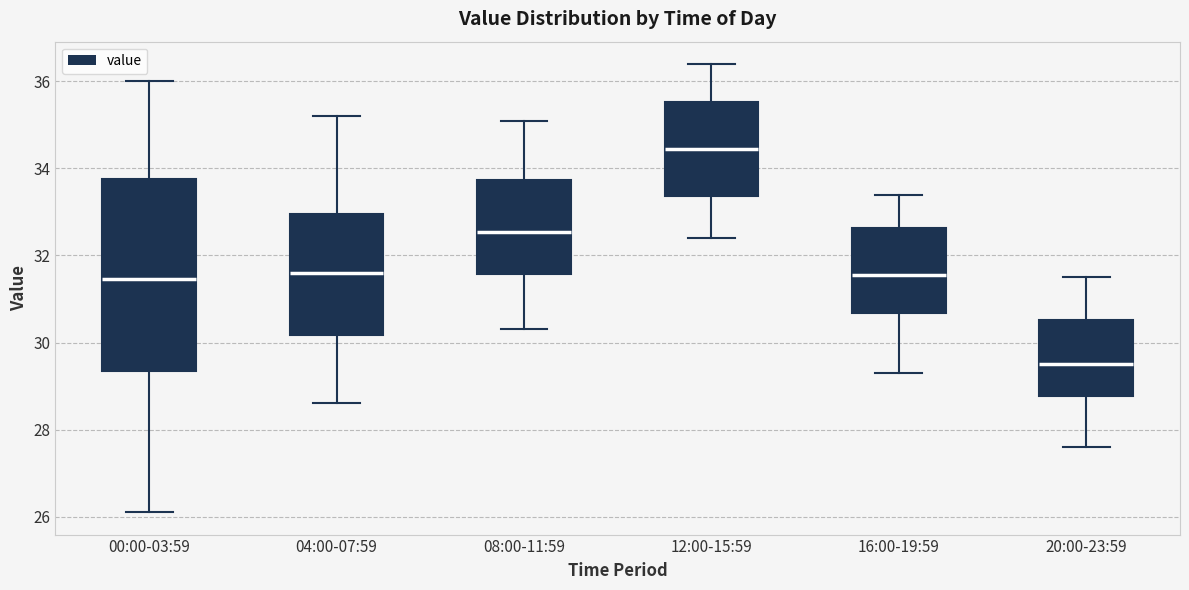

Comparing the boxes themselves (not the whiskers), which one is the tallest?

00:00-03:59